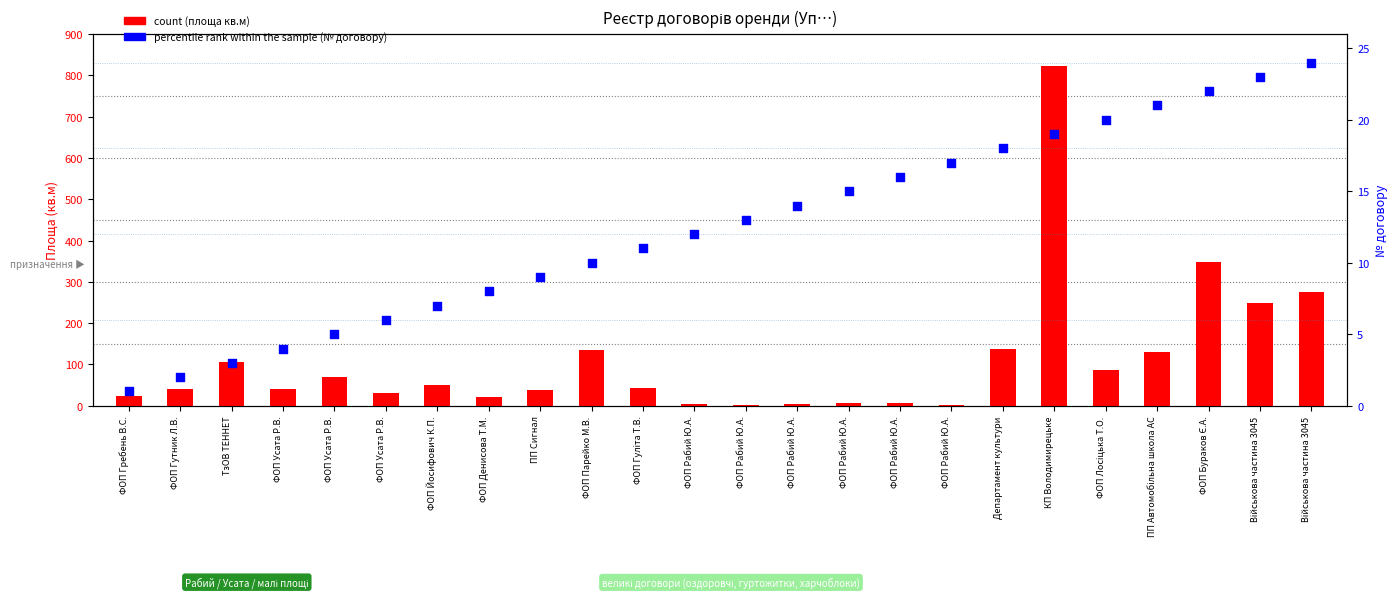

Is the value of count at Департамент культури greater than the value of percentile rank within the sample at ФОП Рабий Ю.А.?

Yes